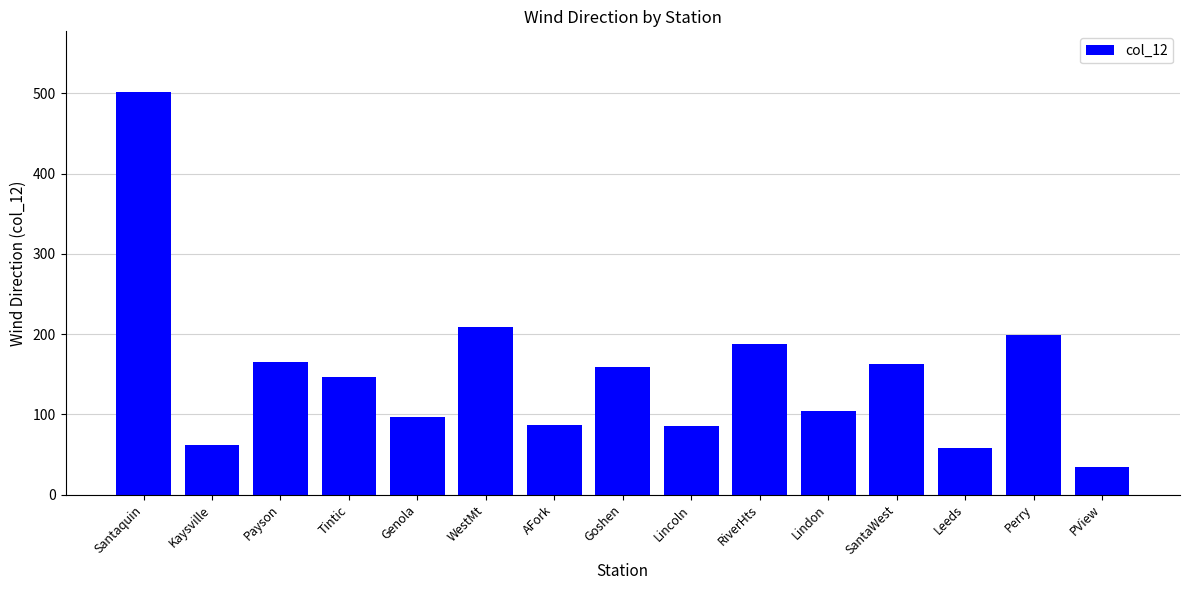

What position from the left is Leeds?

13